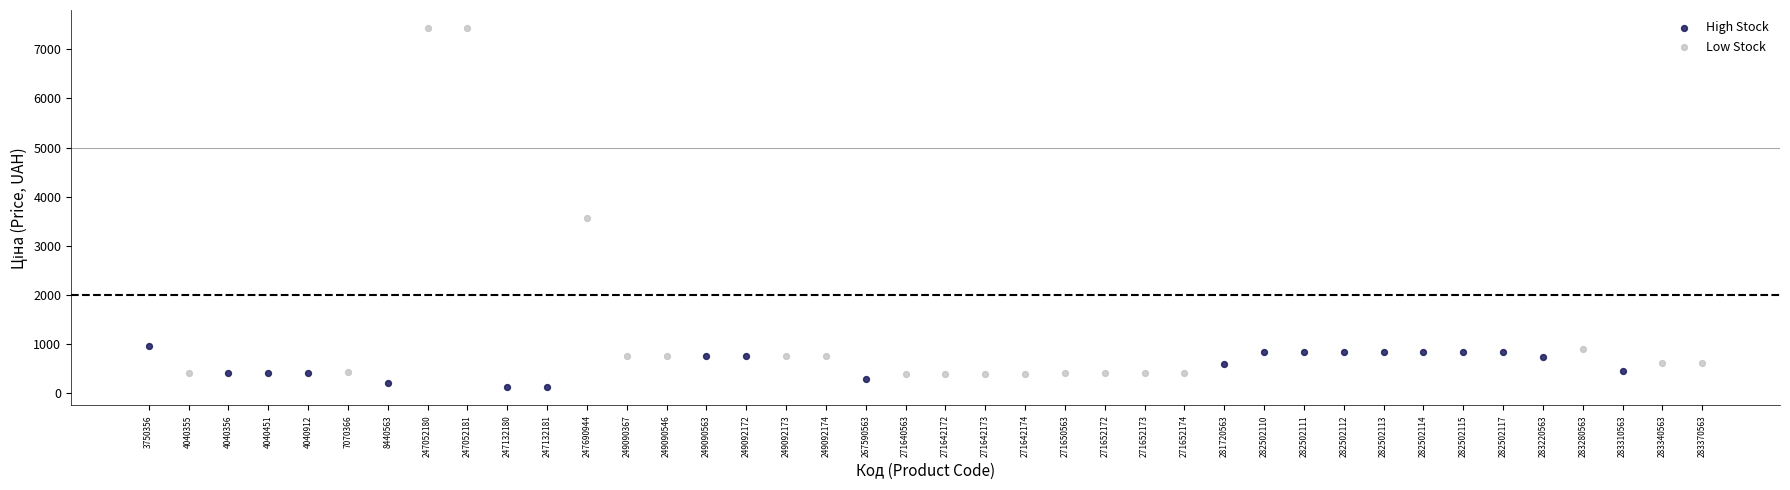

What are all the series names shown in the legend?

High Stock, Low Stock